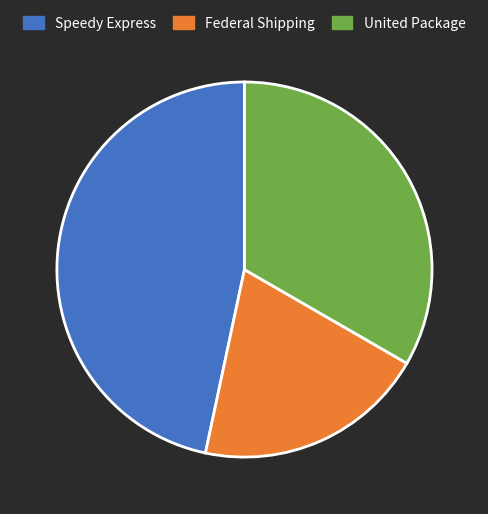

Is there a majority slice in this chart?

No